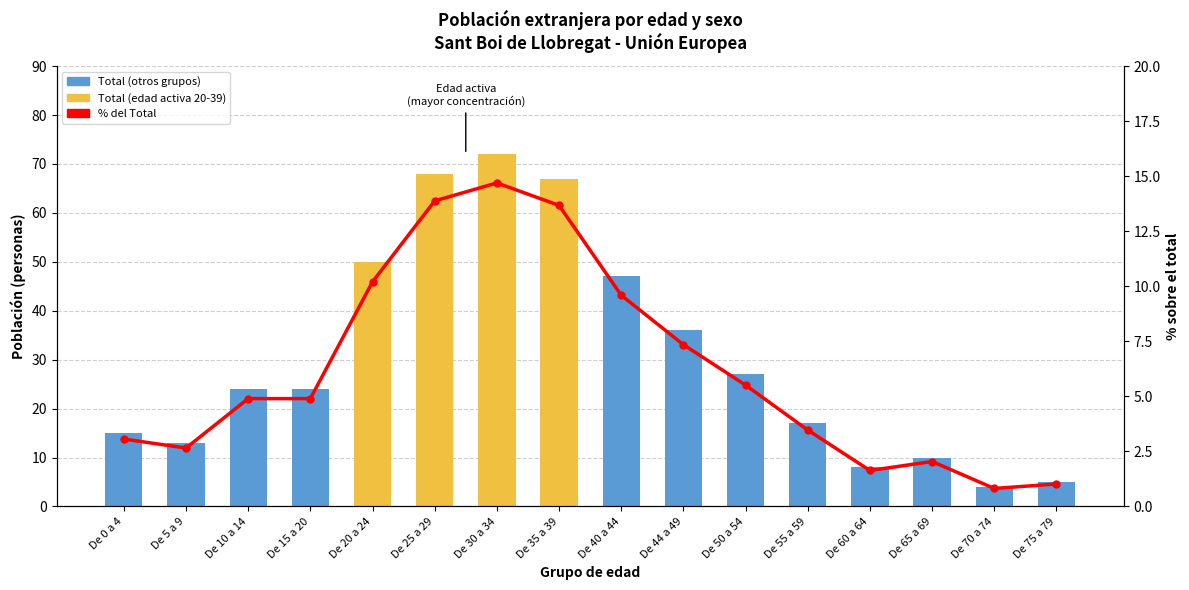

What is the difference between the second highest and second lowest values in the % del Total series?

12.9